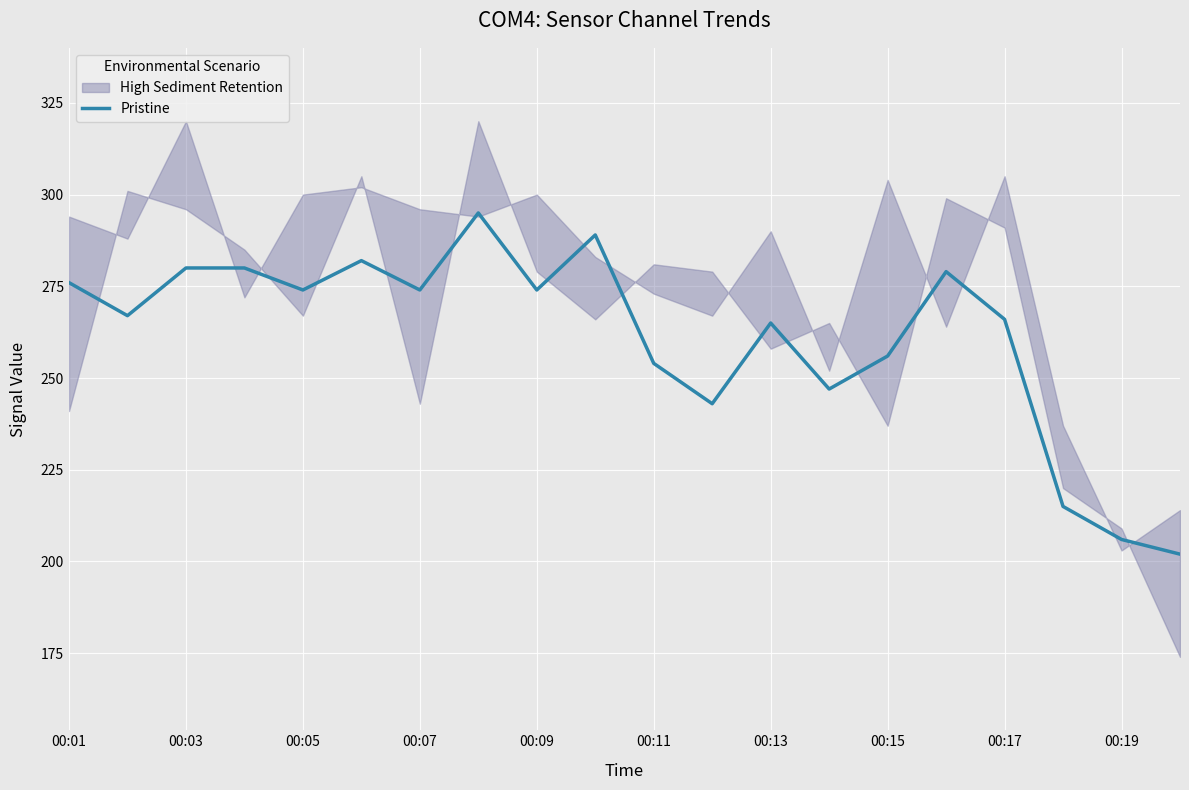

The value of Pristine at 00:11 is 254. True or false?

True